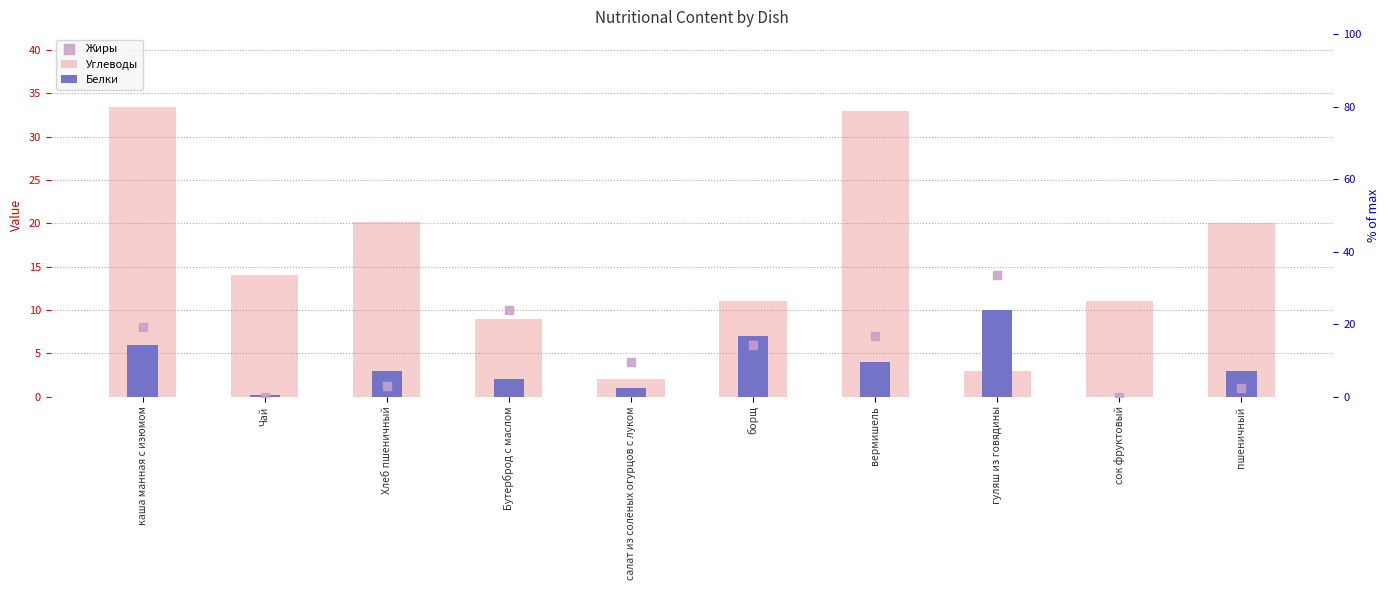

What are all the series names shown in the legend?

Углеводы, Белки, Жиры